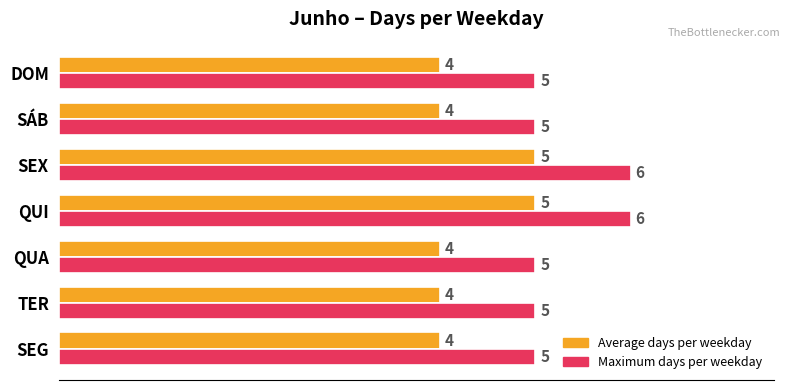

Count the Average days per weekday values in the range 4 to 5.

7